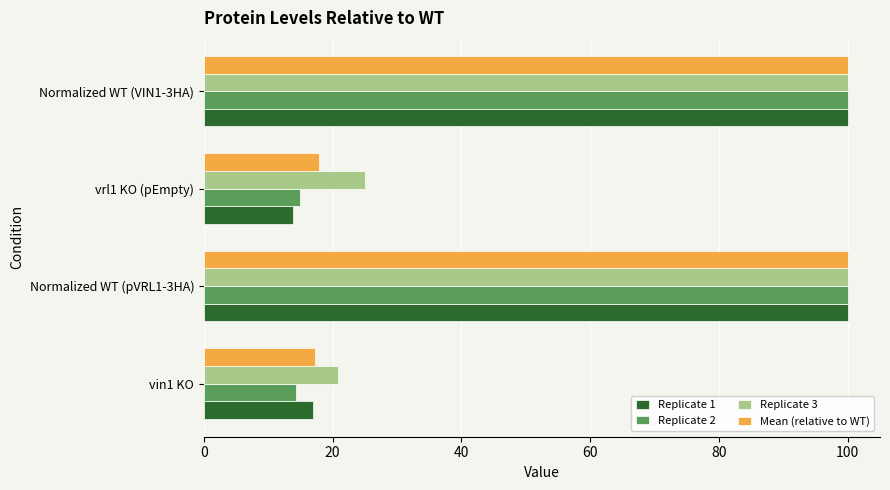

What is the difference between the second highest and second lowest values in the Replicate 2 series?

85.1